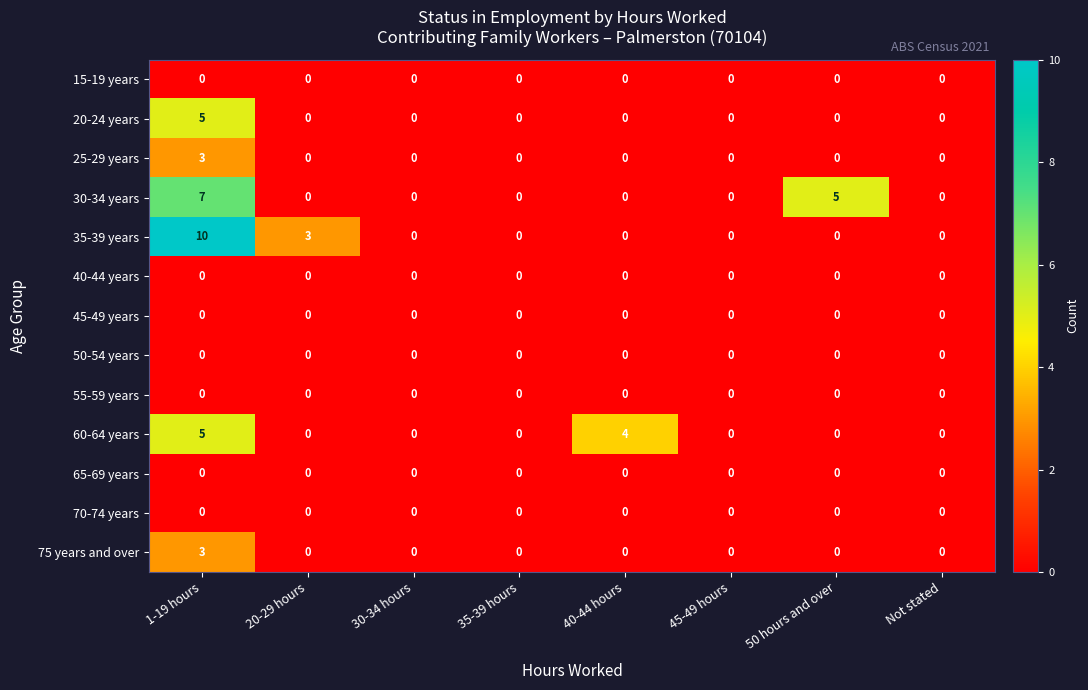

Which series has the widest spread of values?

35-39 years